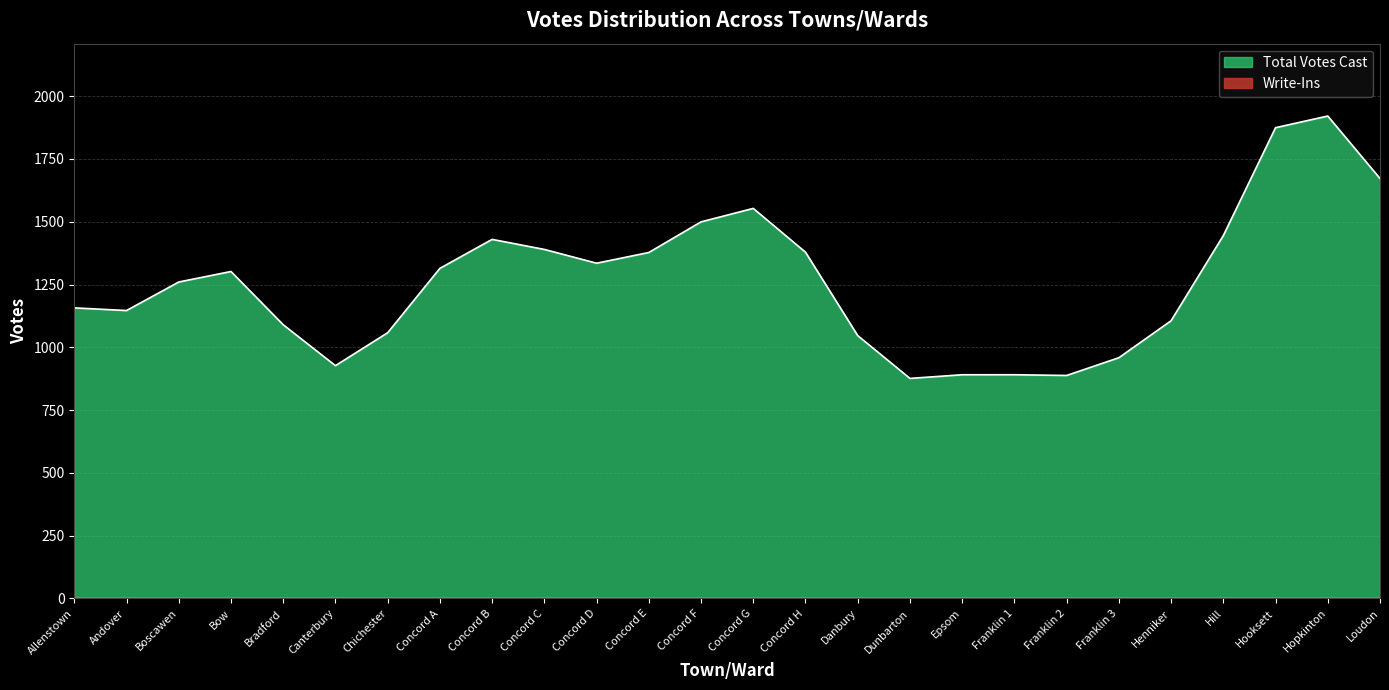

What is the label of the 20th point from the right?

Chichester